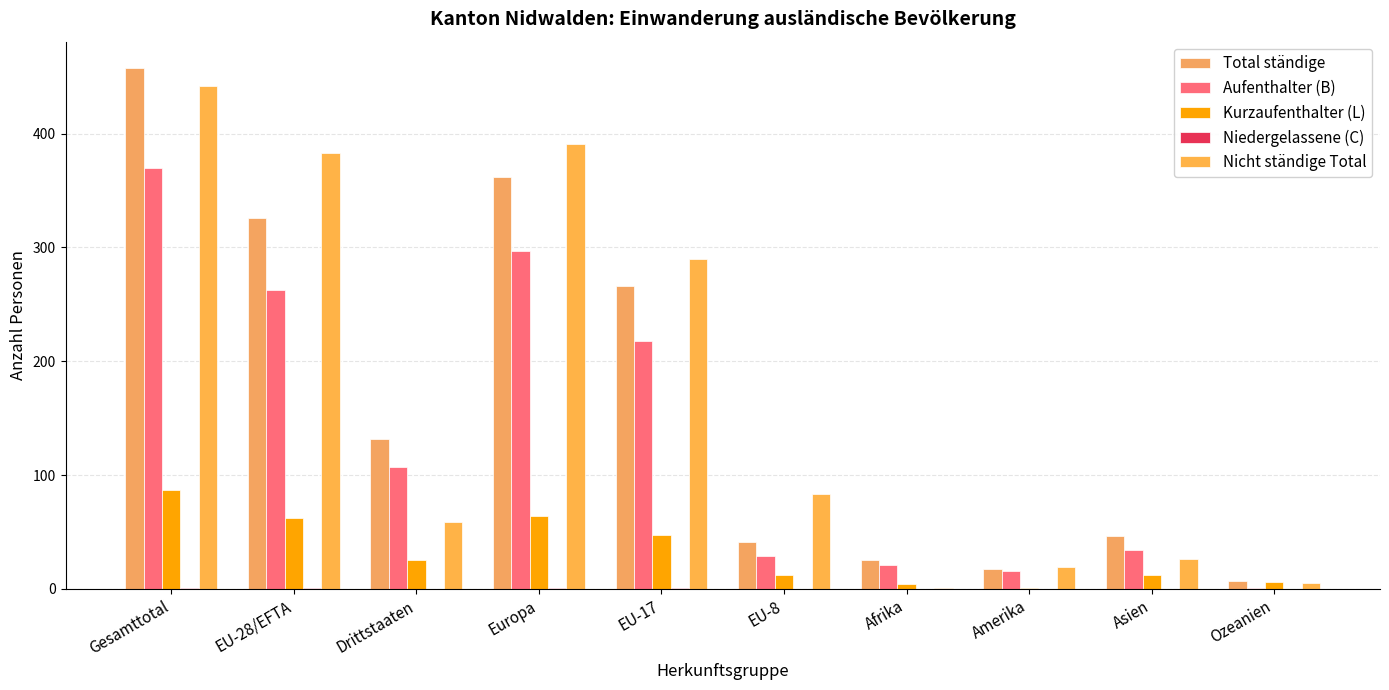

How many series are shown in this chart?

5